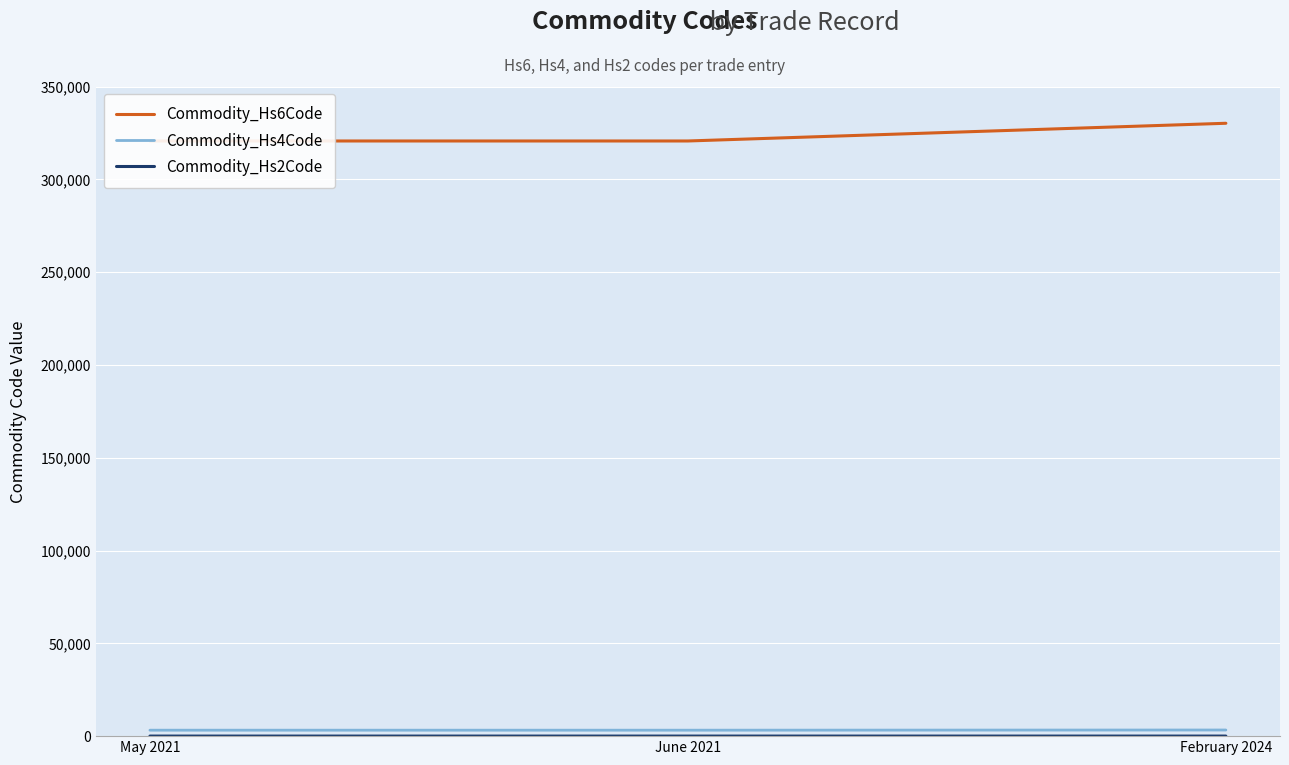

Is this an area chart (filled region under the line)?

No